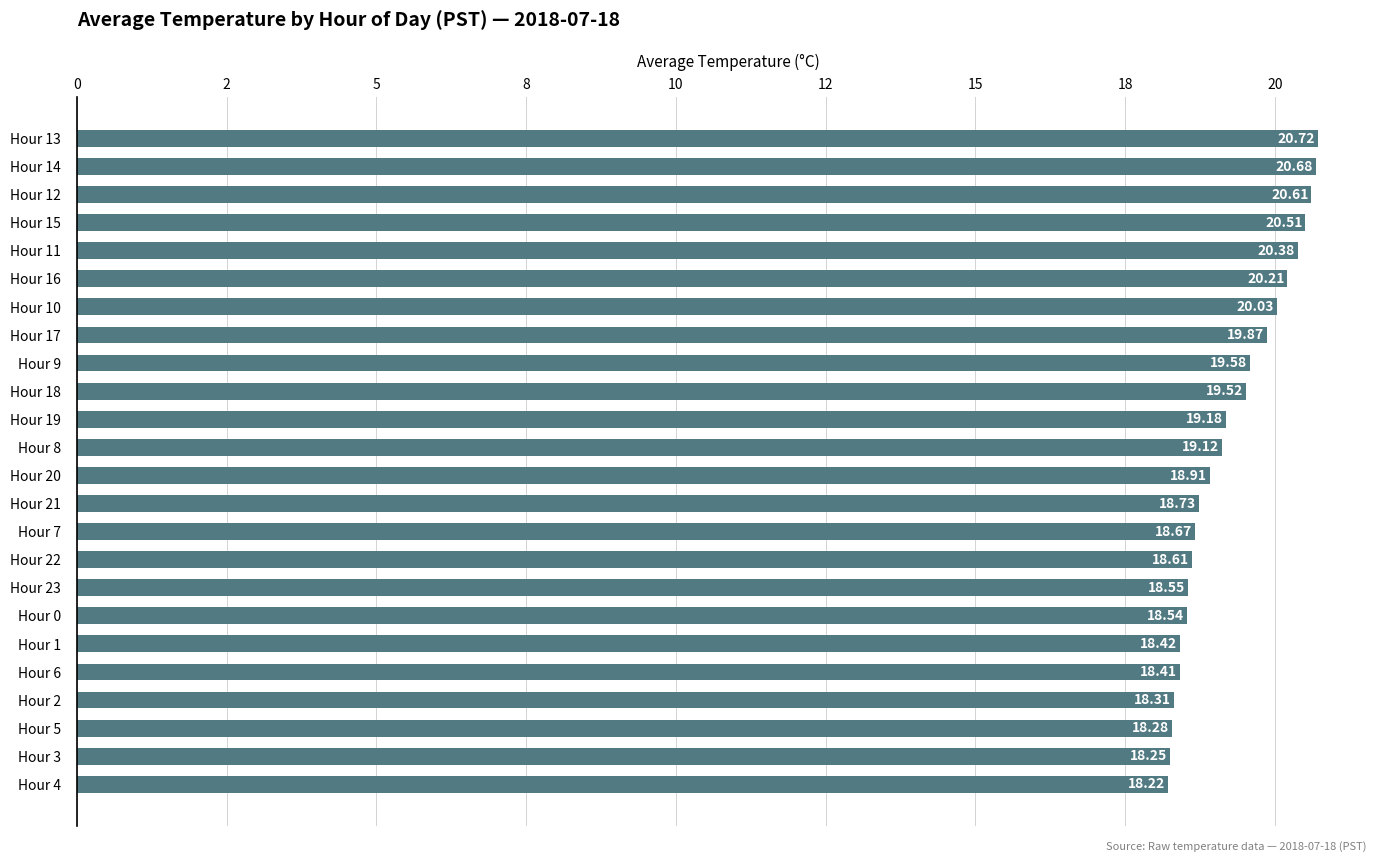

Are the bars horizontal?

Yes